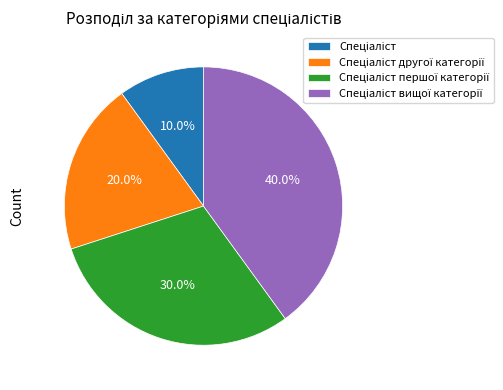

Does any single category account for the majority?

No